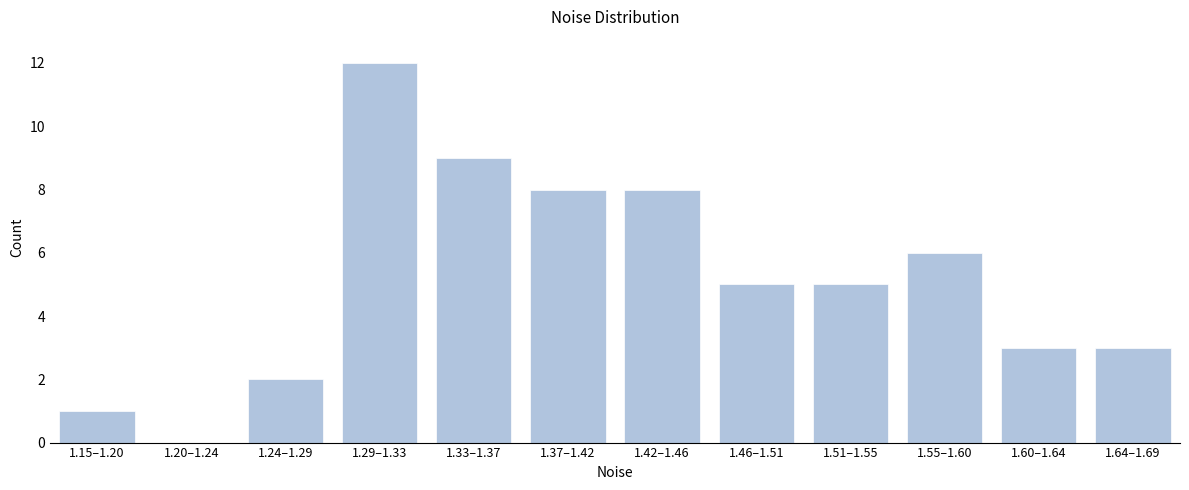

Reading right to left, what are all the values shown in this chart?

1.64–1.69=3	1.60–1.64=3	1.55–1.60=6	1.51–1.55=5	1.46–1.51=5	1.42–1.46=8	1.37–1.42=8	1.33–1.37=9	1.29–1.33=12	1.24–1.29=2	1.20–1.24=0	1.15–1.20=1